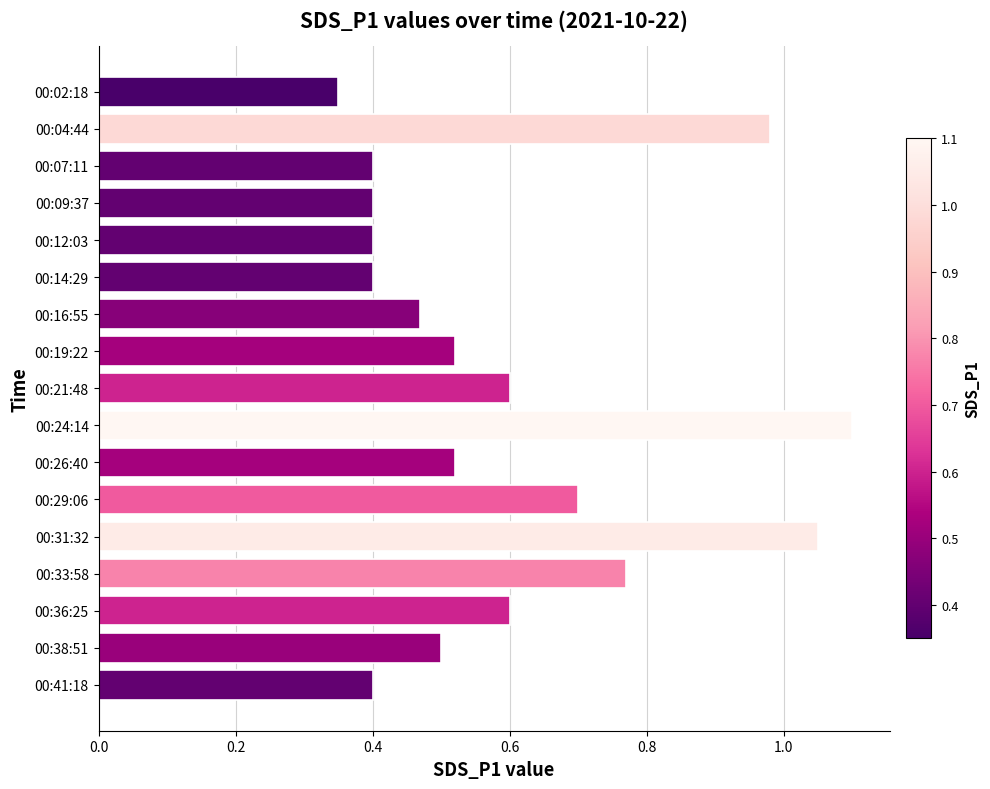

At which label is the value closest to 0?

00:02:18